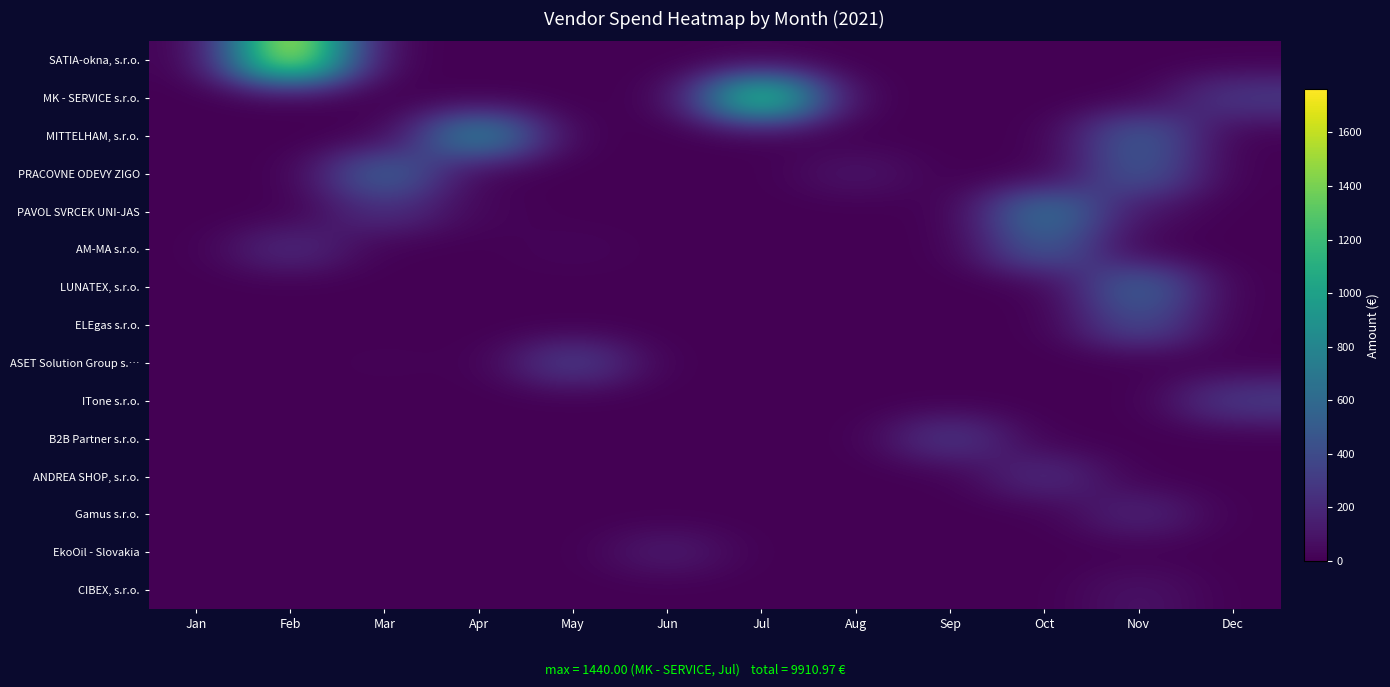

Which label corresponds to the largest value in the chart?

Feb